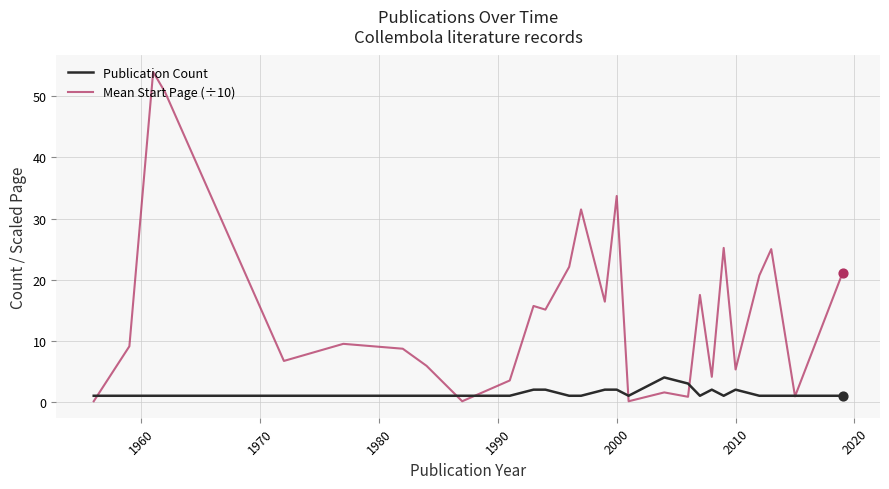

Which series has the largest total across all categories?

Mean Start Page (÷10)